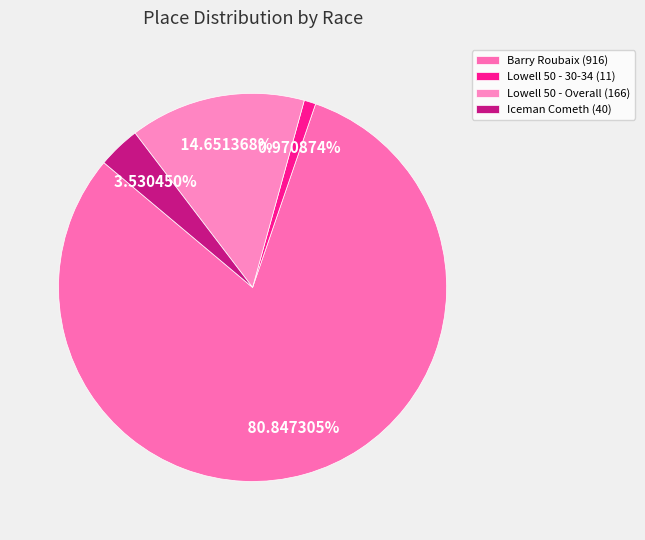

Count the number of slices in the pie.

4